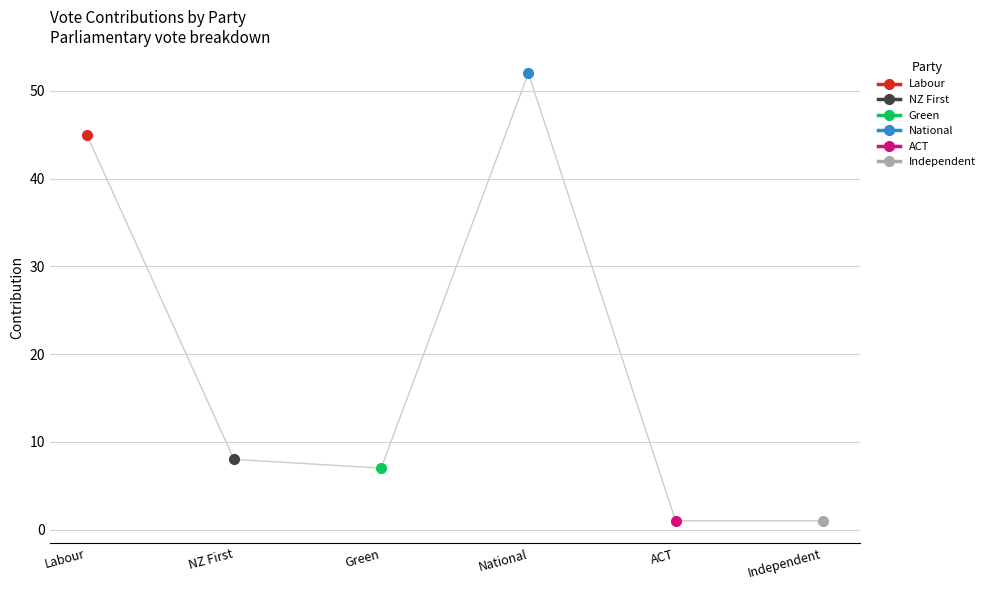

What is the smallest value displayed?

1